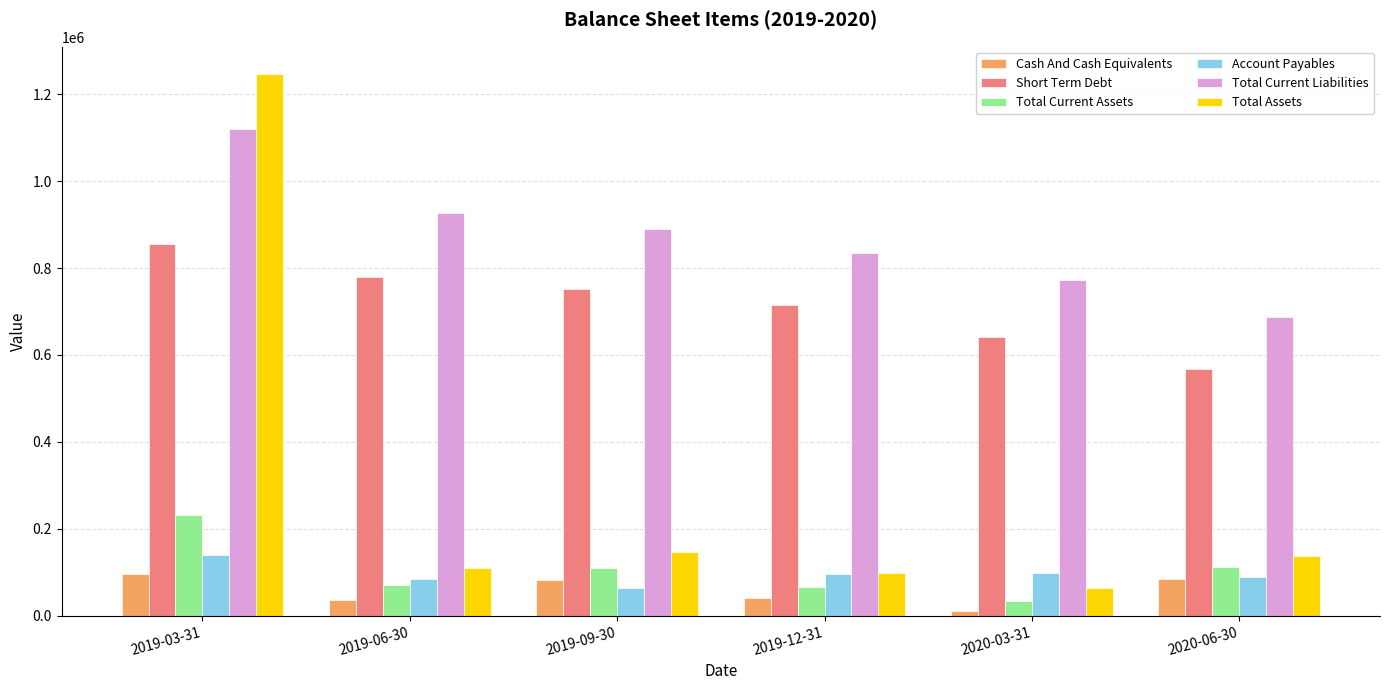

What is the difference between the highest and lowest values at 2019-06-30?

888414